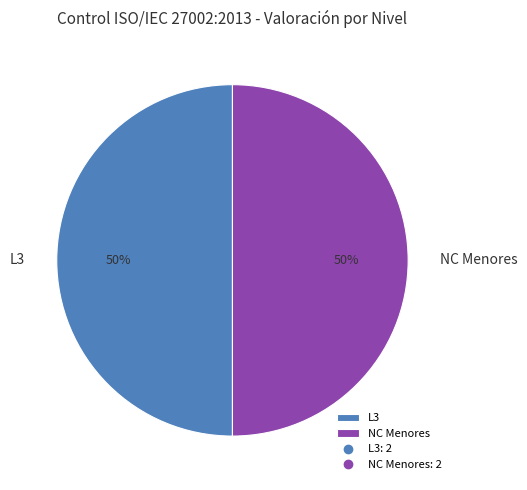

Do NC Menores and L3 together represent more than half of the pie?

Yes